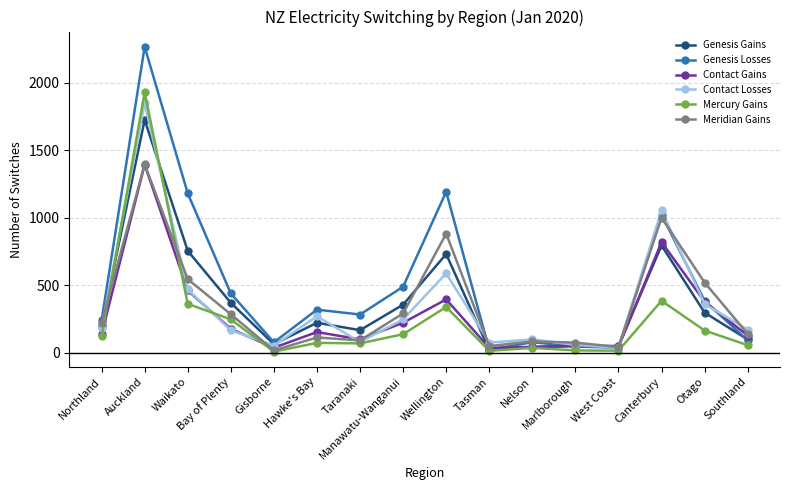

Which series has the largest total across all categories?

Genesis Losses